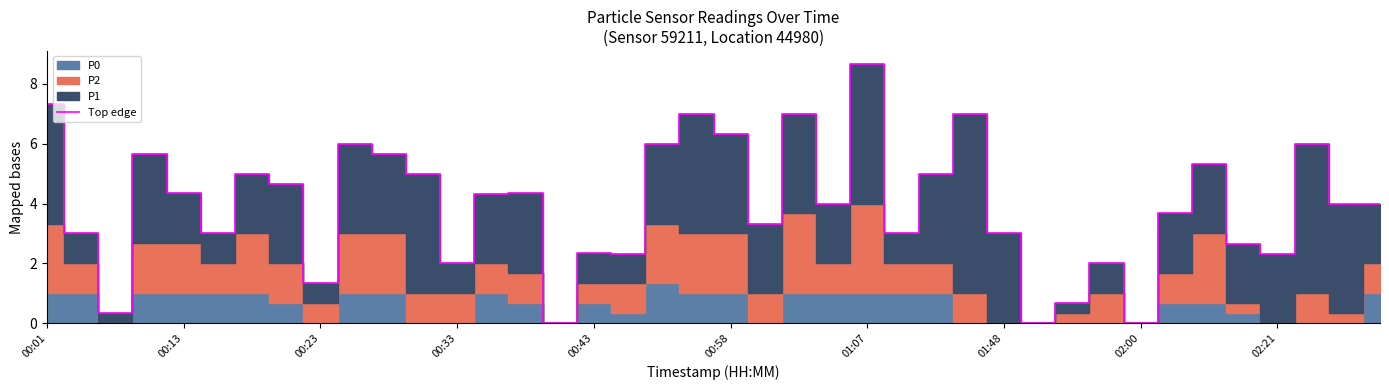

What is the sum of the values at 37 and 15?

6.0